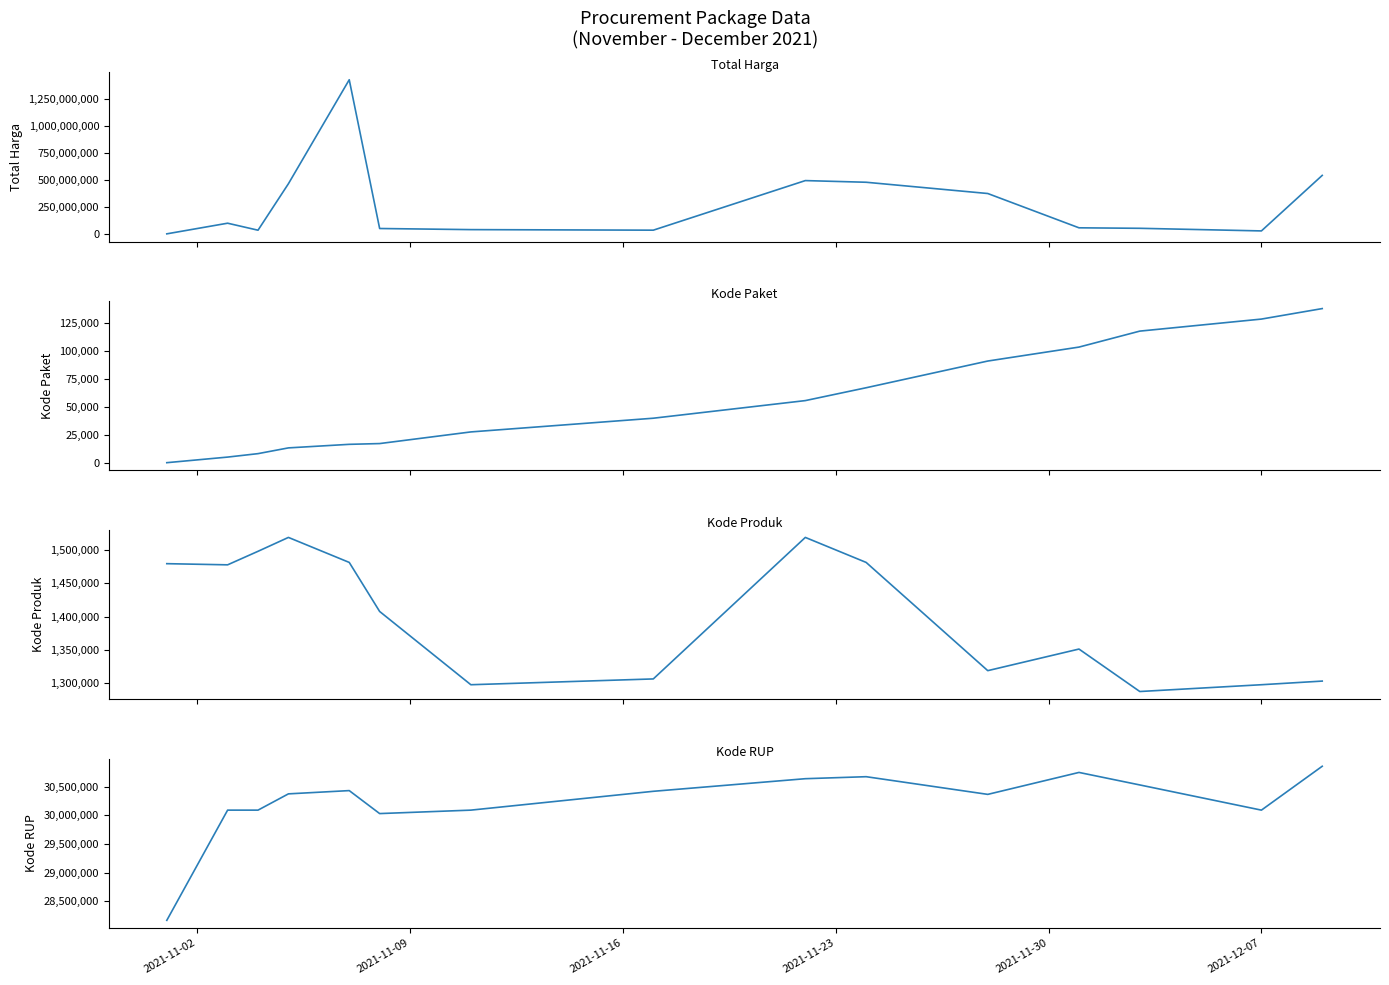

Which series has the widest spread of values?

Total Harga